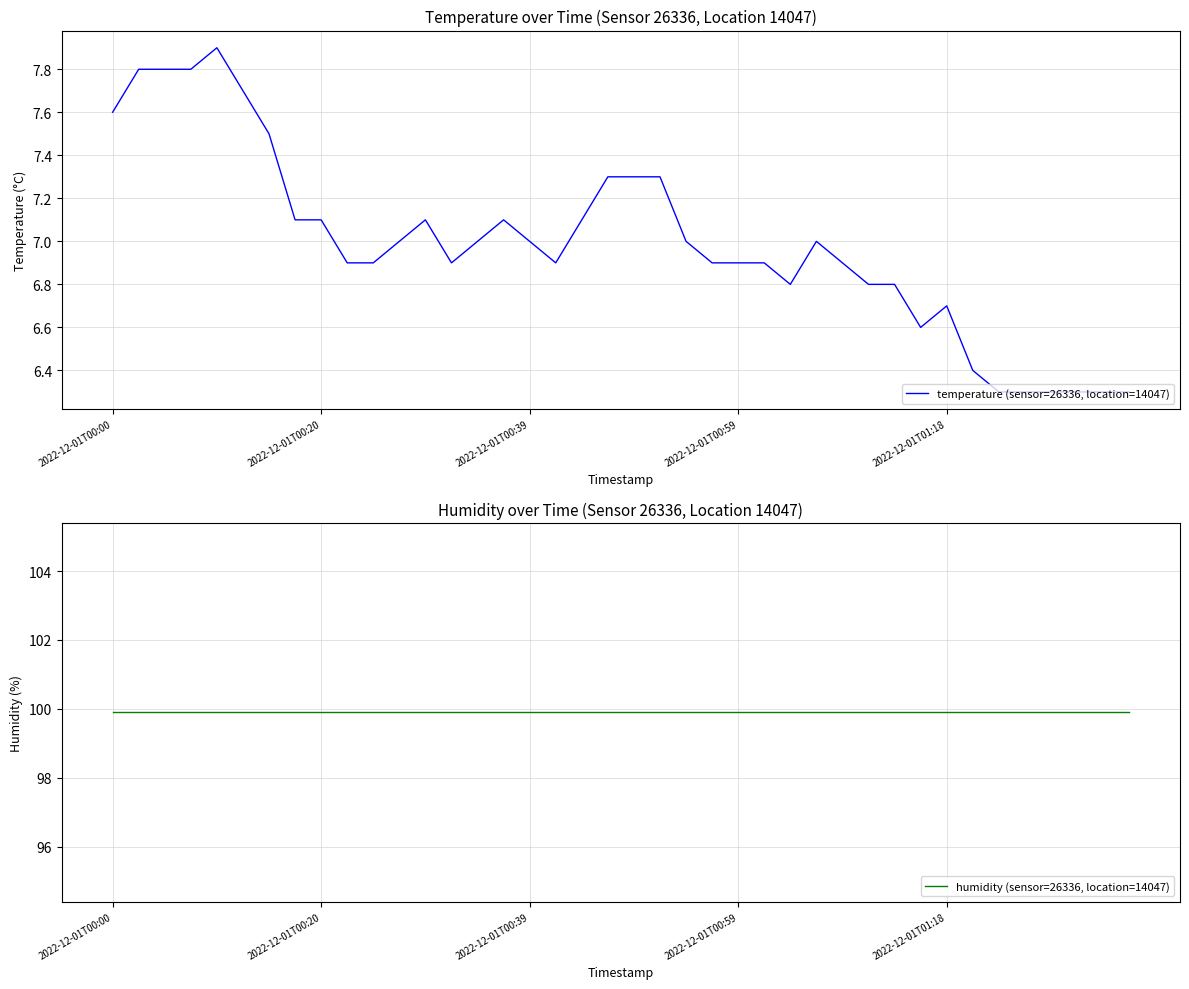

Rank the series at 35 from lowest to highest value.

temperature (sensor=26336, location=14047), humidity (sensor=26336, location=14047)